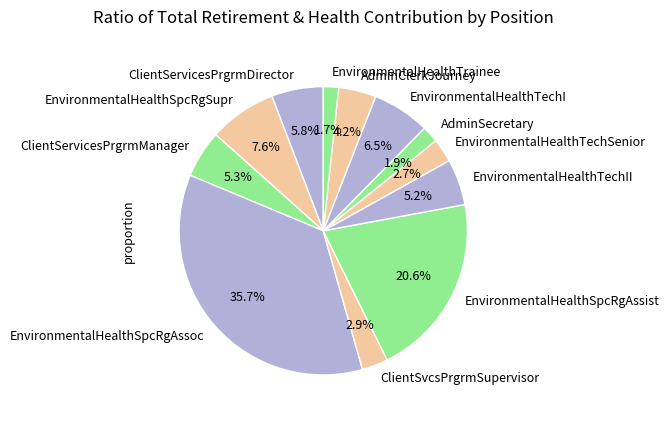

What is the ratio of the value at AdminSecretary to the value at EnvironmentalHealthSpcRgAssist?

0.1